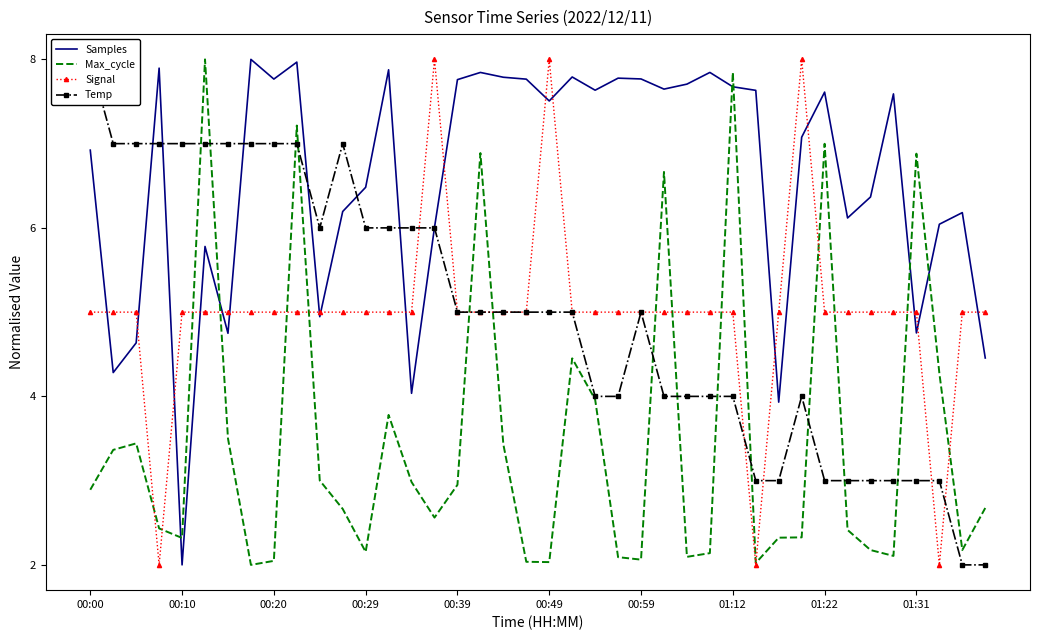

What is the difference between the Samples values at 11 and 37?

0.2